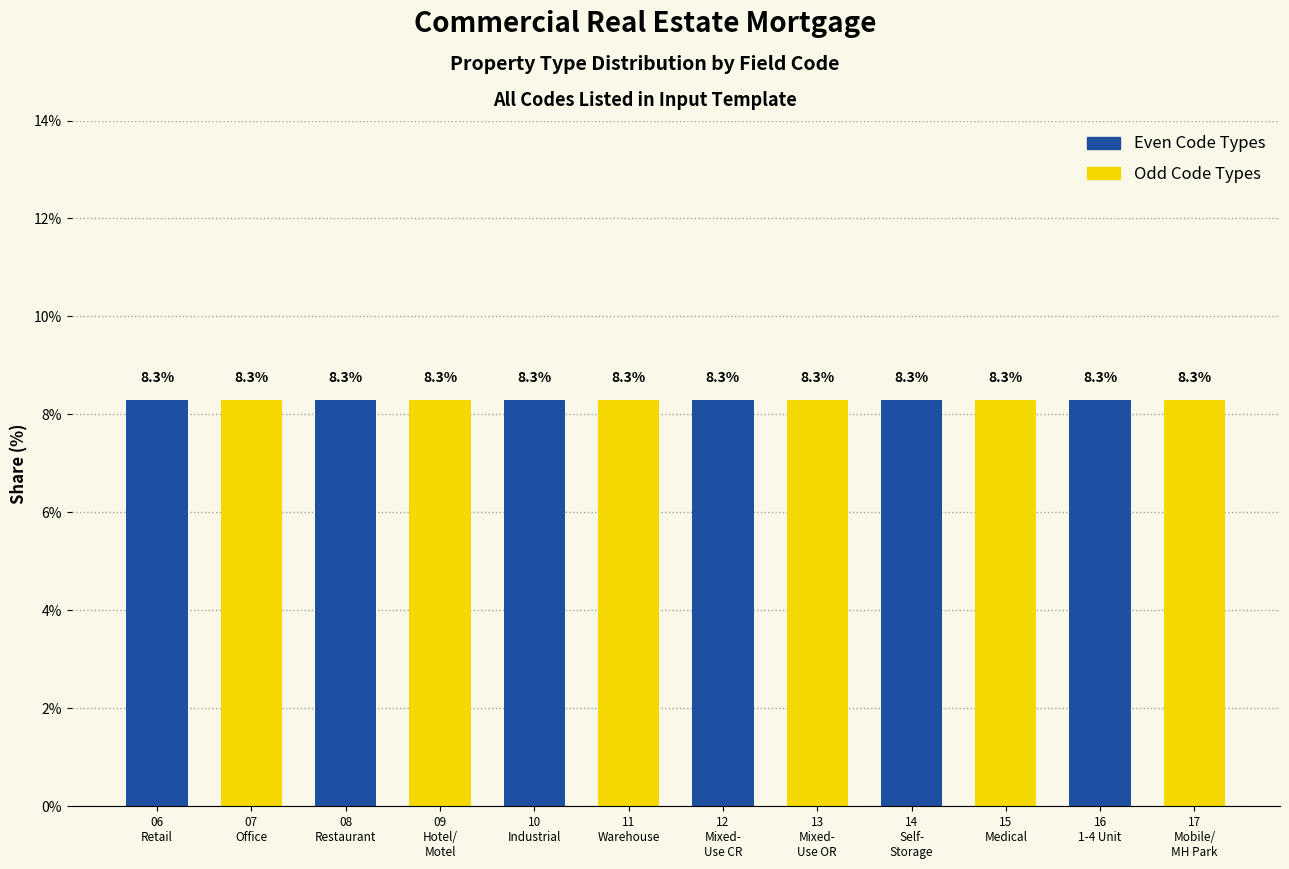

What is the difference between the Even Code Types values at 09
Hotel/
Motel and 08
Restaurant?

8.3